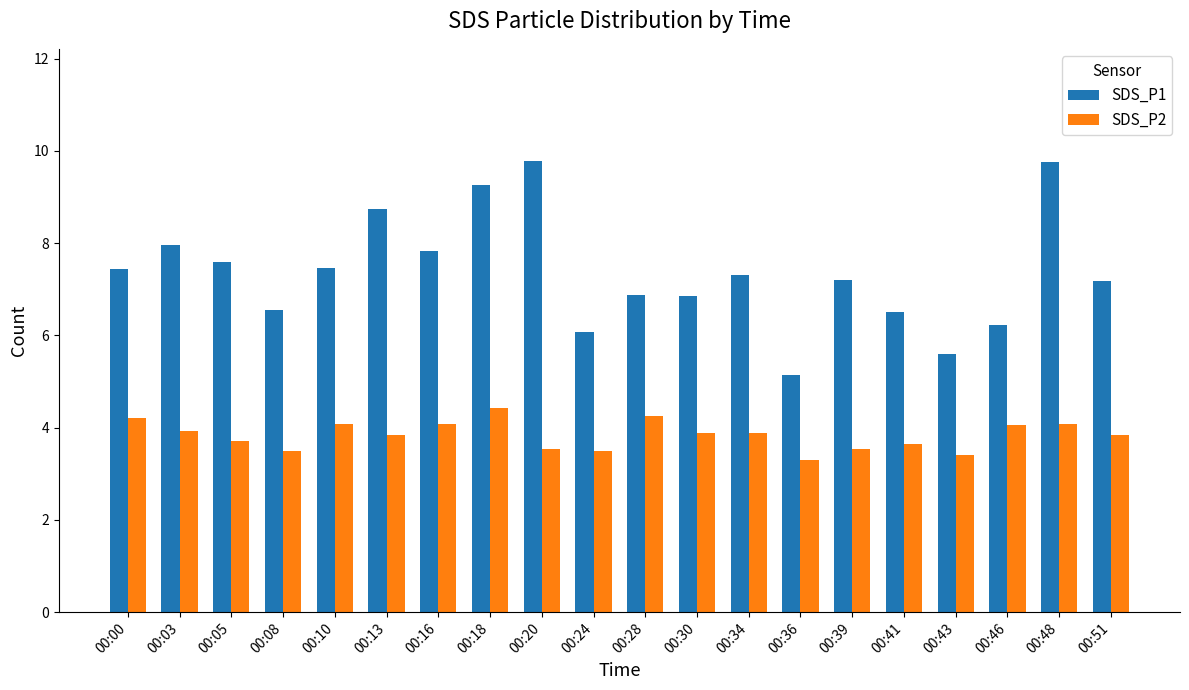

What is the smallest value displayed?

3.3